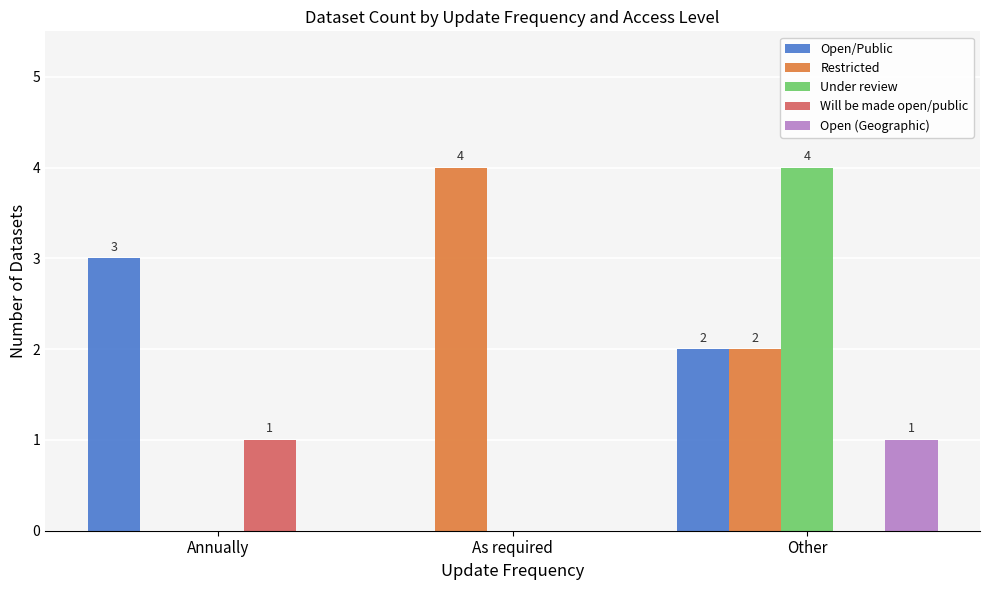

Count the number of data series in this chart.

5